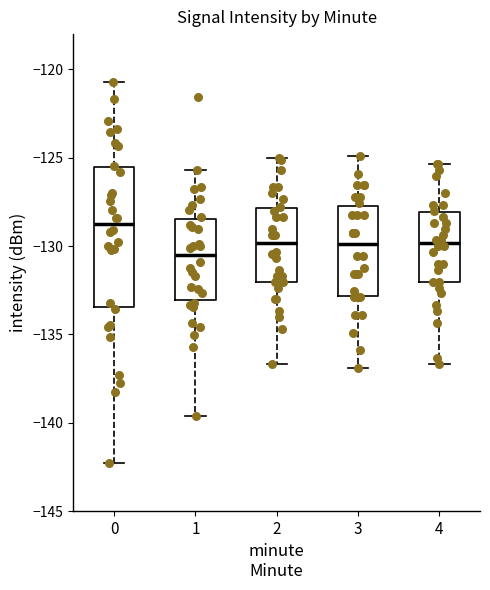

Comparing the boxes themselves (not the whiskers), which one is the tallest?

0